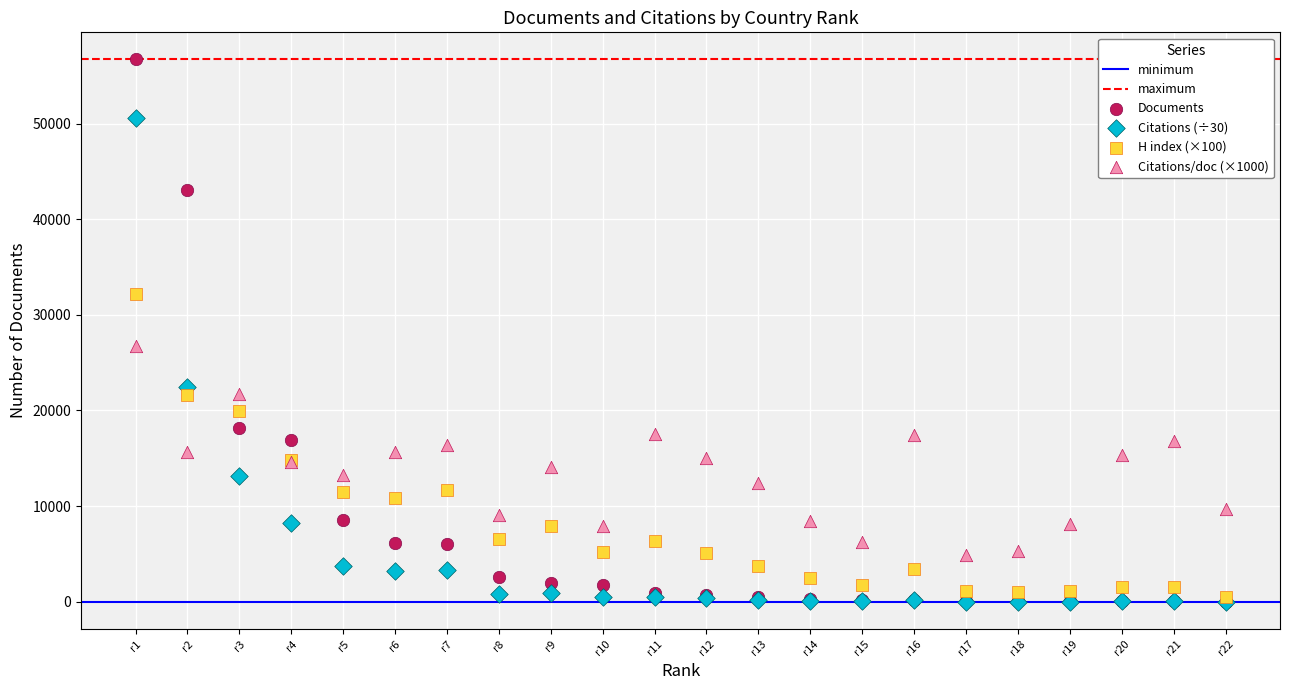

Which series has the widest spread of Y values?

Documents